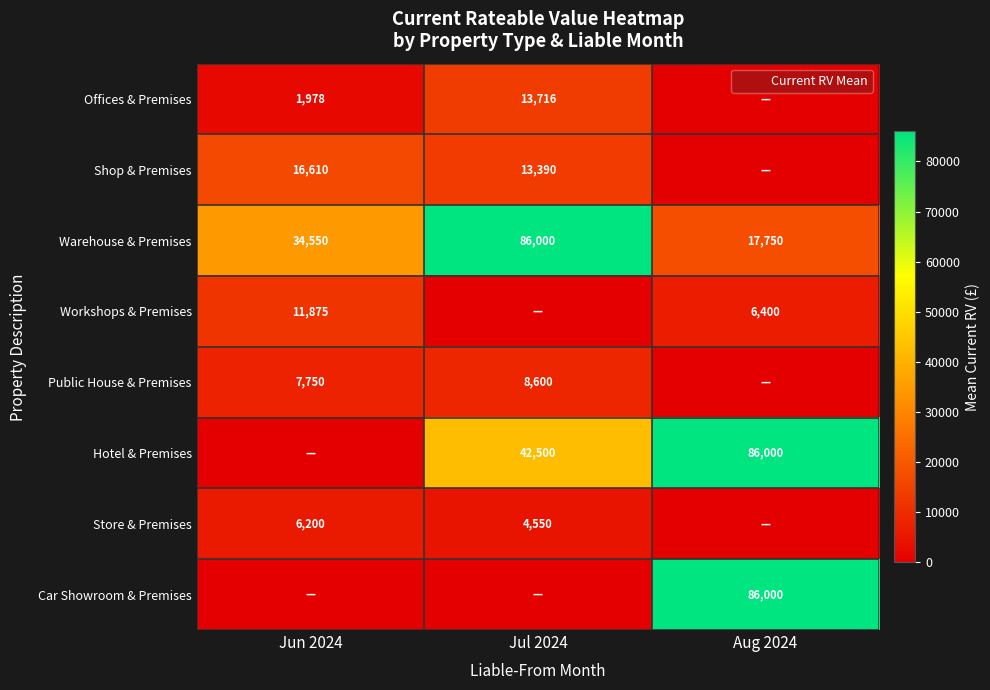

At which category is the sum across all series the highest?

Aug 2024